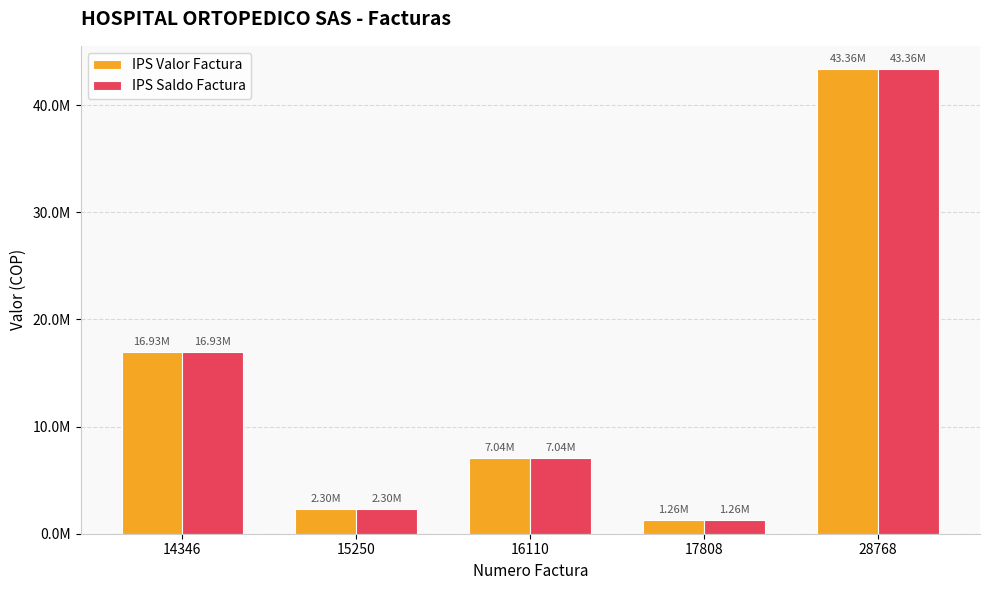

List the labels in order of IPS Valor Factura value, smallest first.

17808, 15250, 16110, 14346, 28768